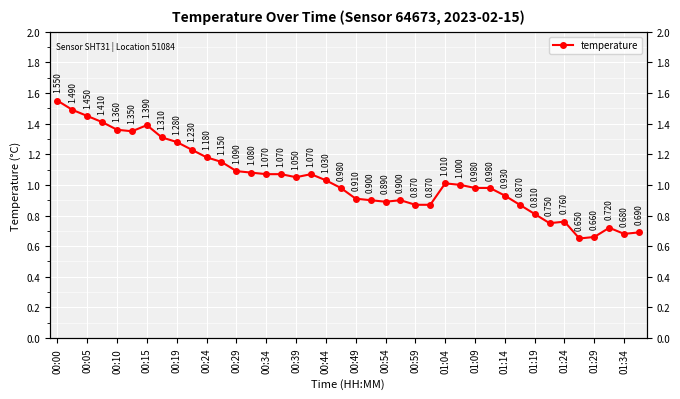

Count the number of data series in this chart.

1